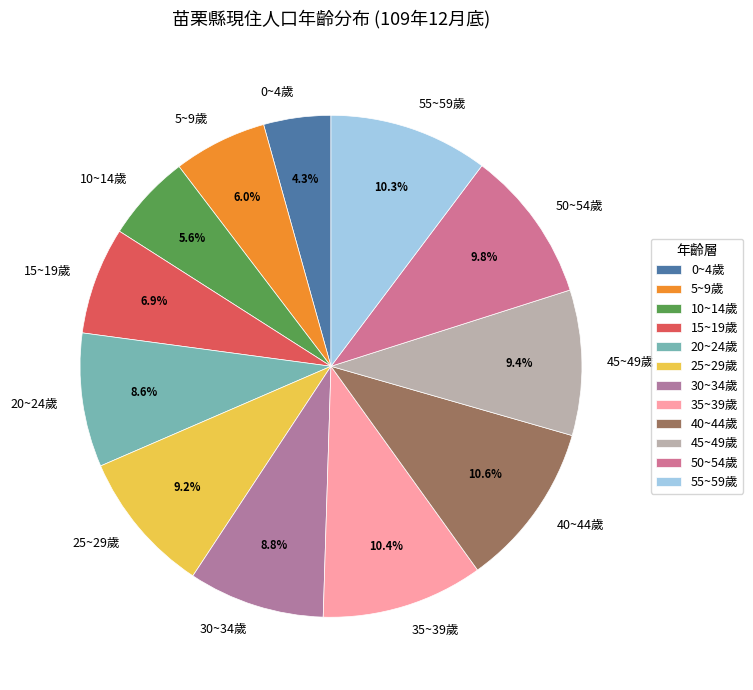

How many segments does this pie chart have?

12